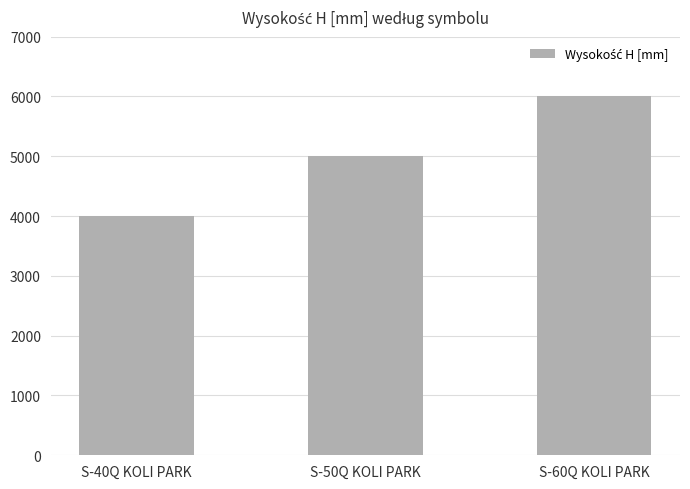

What is the value of the 1st bar from the left?

4000